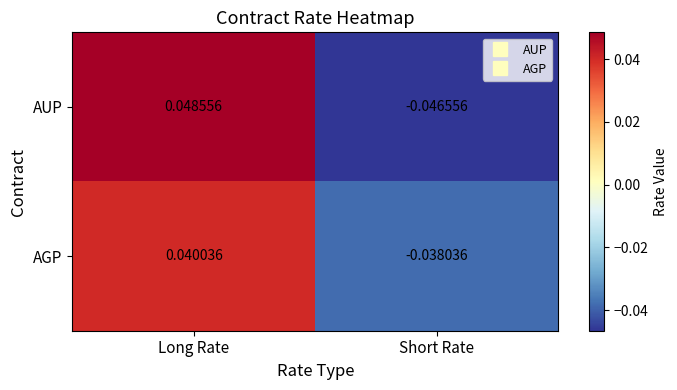

At how many categories does at least one series exceed 0?

1